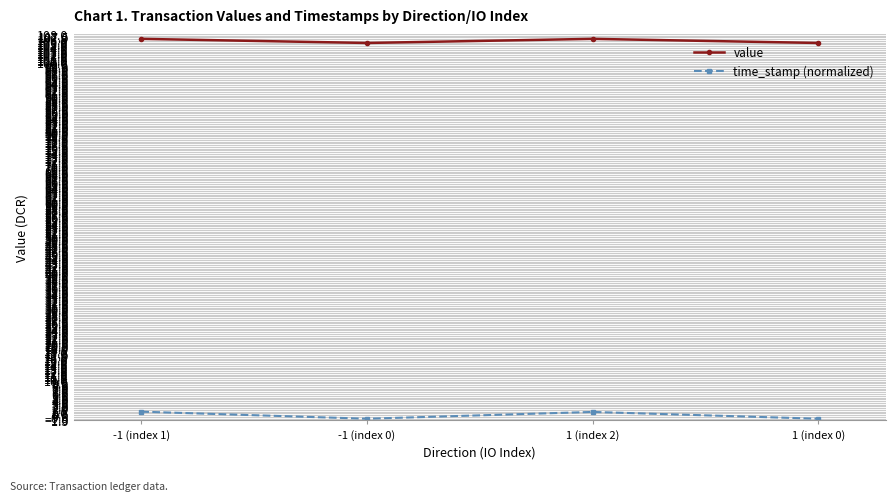

What is the difference between the maximum and second lowest values in the time_stamp (normalized) series?

2.0